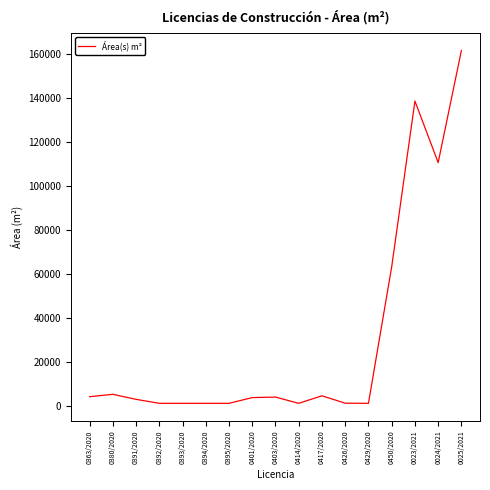

What is the difference between the second highest and minimum values?

137556.6